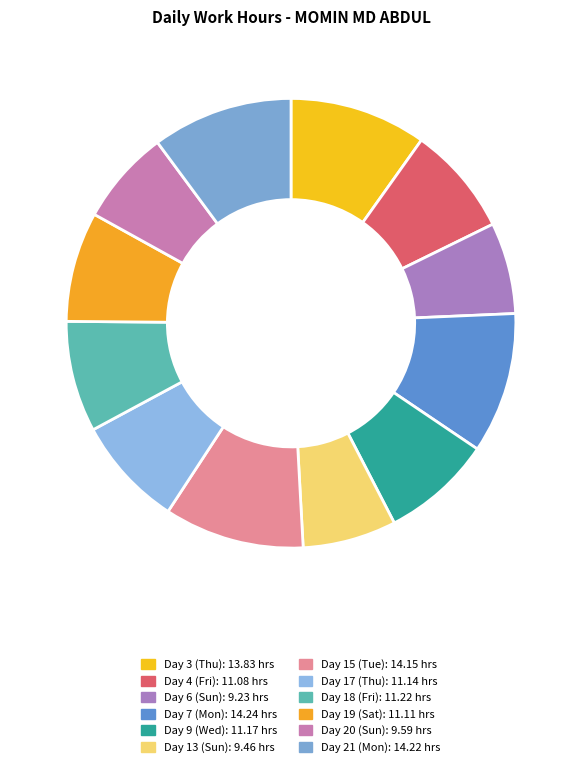

Does any single category account for the majority?

No